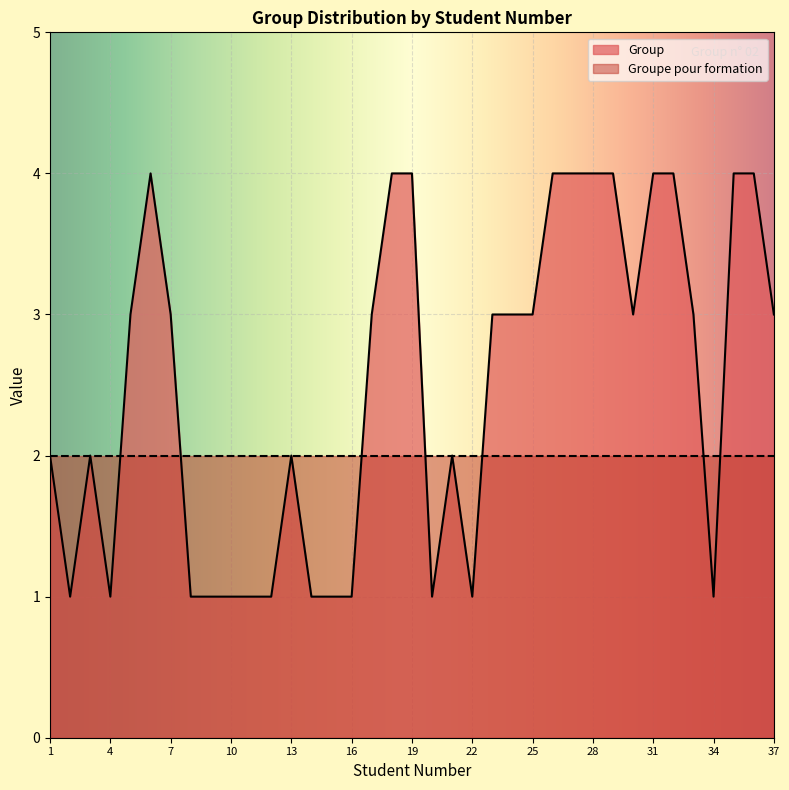

How many lines are shown in the chart?

2